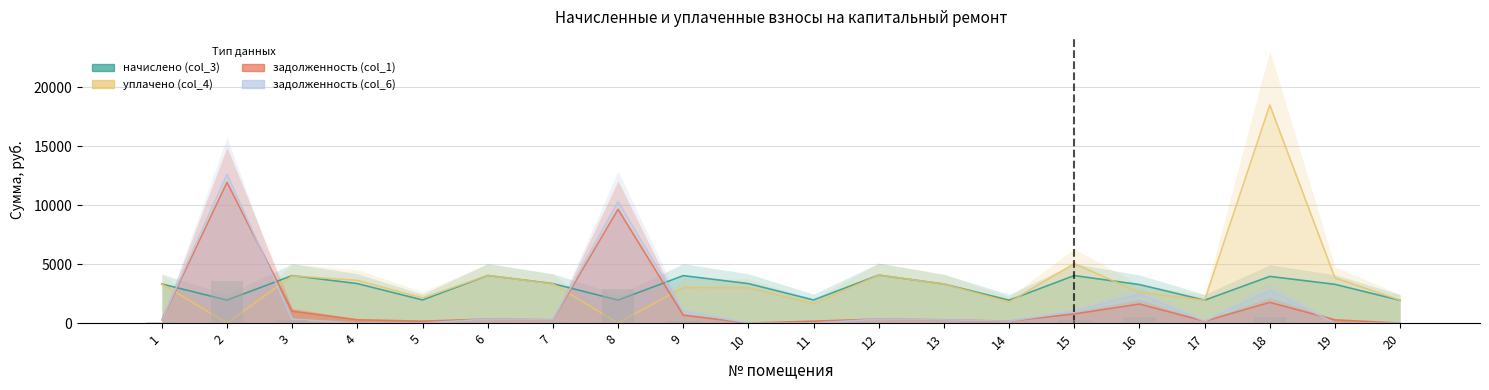

Rank the series by their maximum value, from lowest to highest.

начислено (col_3), задолженность (col_1), задолженность (col_6), уплачено (col_4)